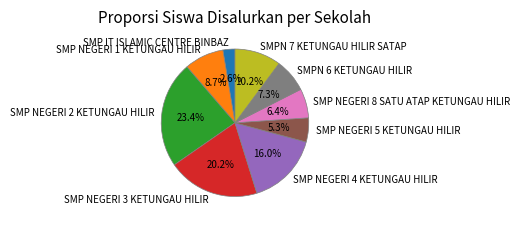

To the nearest percent, what is the difference between the SMP IT ISLAMIC CENTRE BINBAZ and SMP NEGERI 5 KETUNGAU HILIR slice percentages?

3%